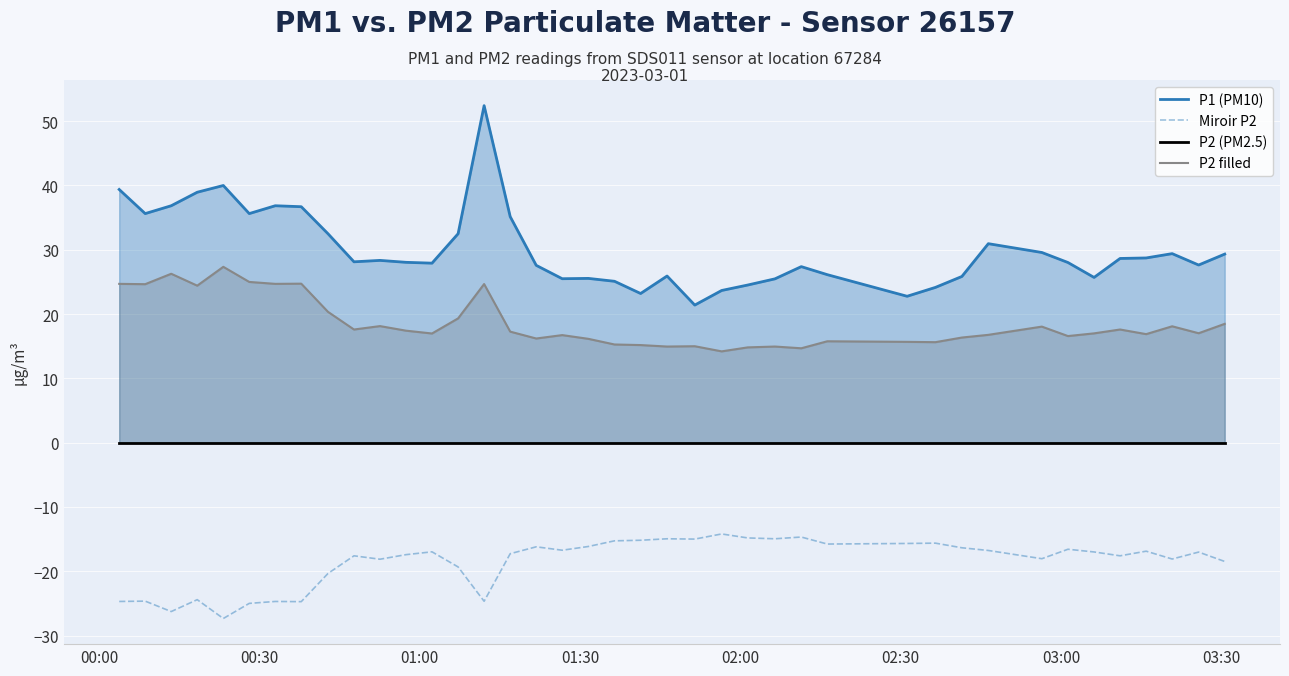

True or false: Miroir P2 and P2 filled cross at least once.

False